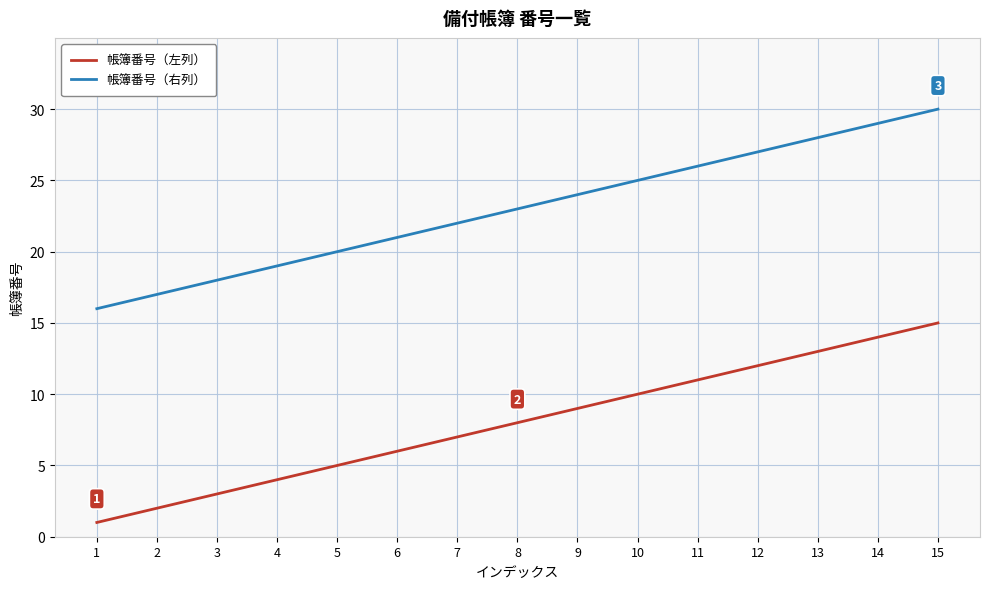

At which label does 帳簿番号（左列） reach its peak?

15